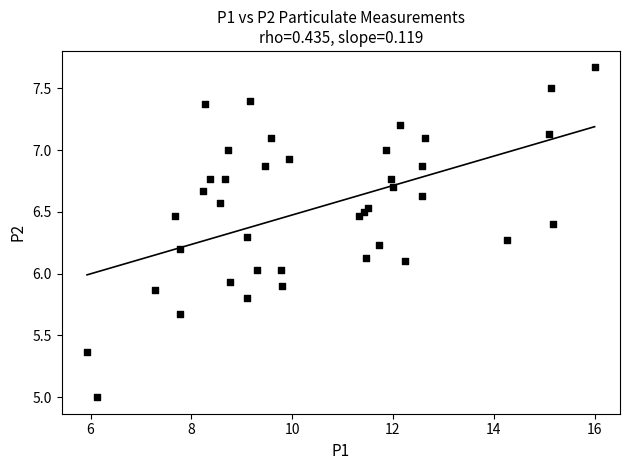

What is the range of Y values (max minus min)?

2.7